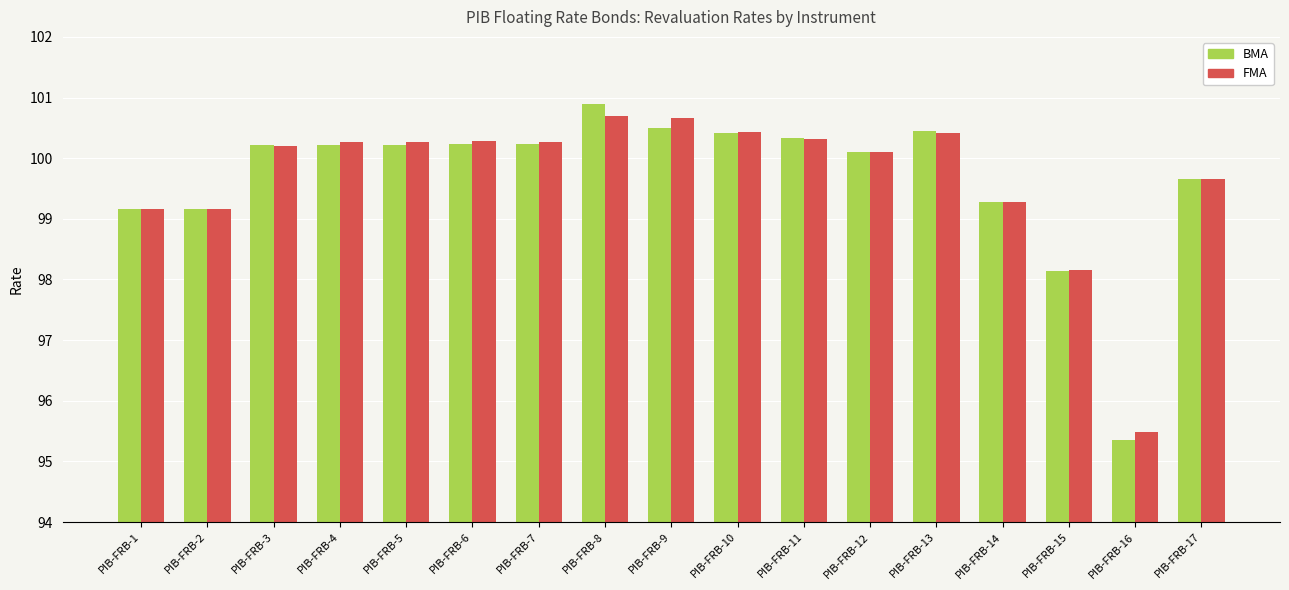

How many values in the FMA series exceed 100?

11